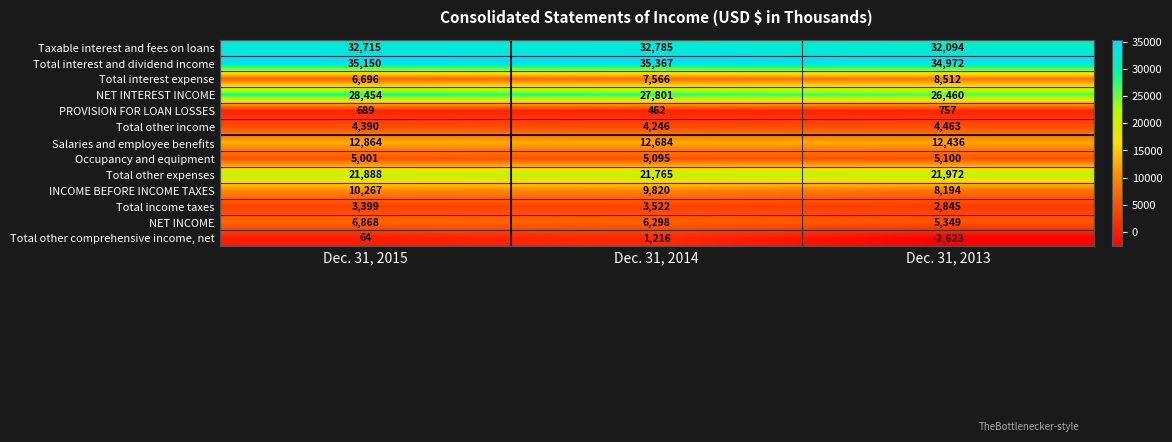

How many Salaries and employee benefits values are between 12436 and 12864?

3